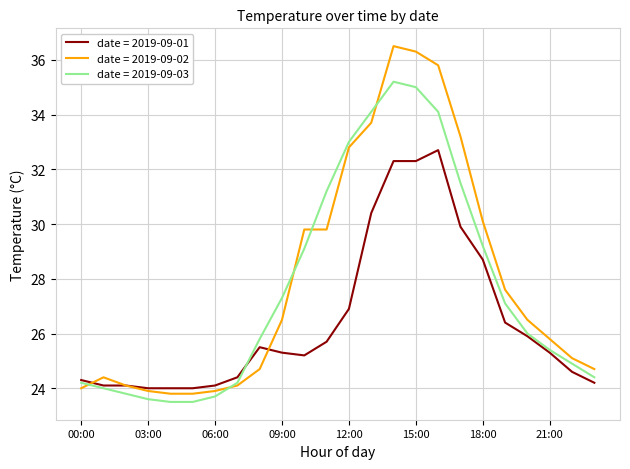

Which series has the widest spread of values?

date = 2019-09-02